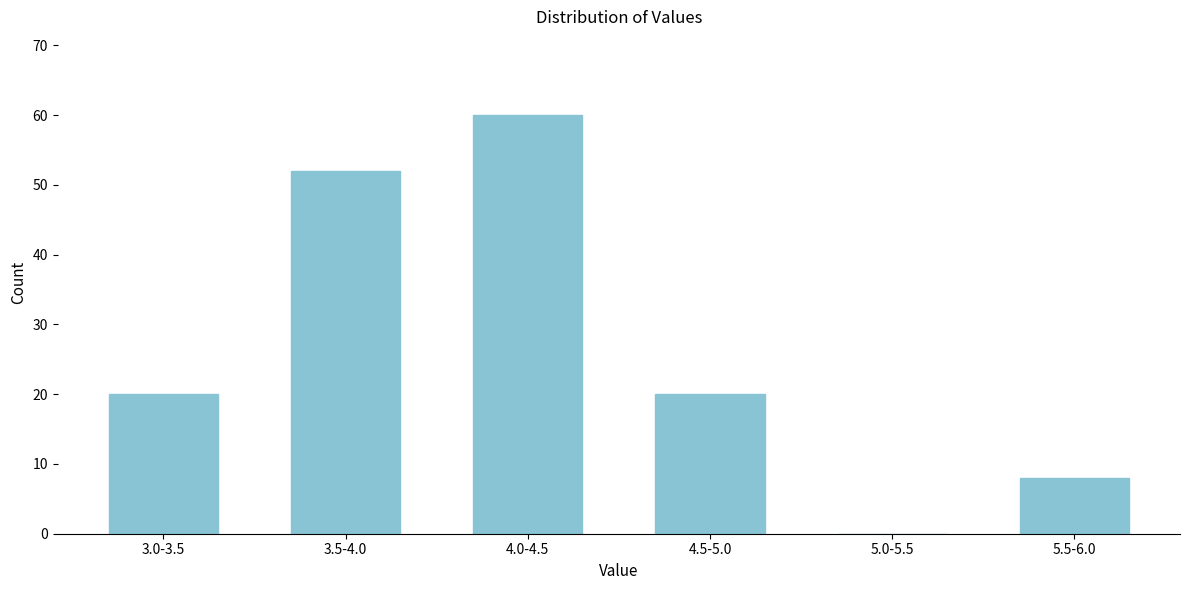

Reading left to right, list all the values displayed in this chart.

3.0-3.5=20	3.5-4.0=52	4.0-4.5=60	4.5-5.0=20	5.0-5.5=0	5.5-6.0=8